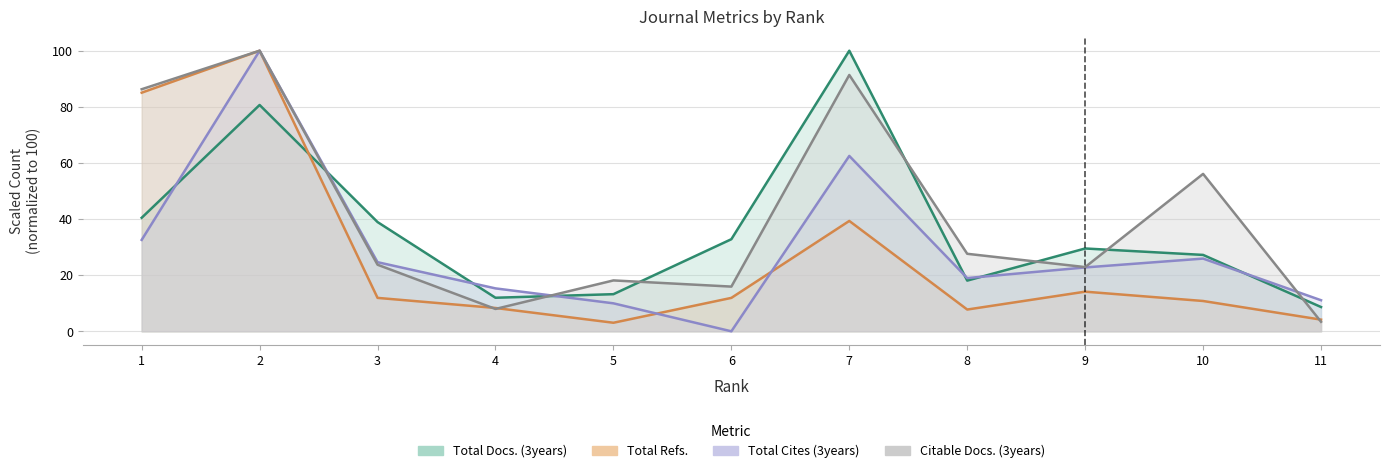

What is the value of the Total Cites (3years) point at the 2nd from the left?

100.0